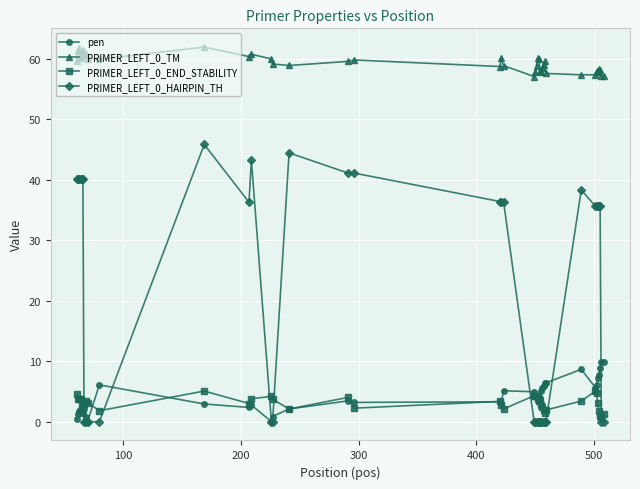

What is the value of the pen point at the 11th from the left?

2.9